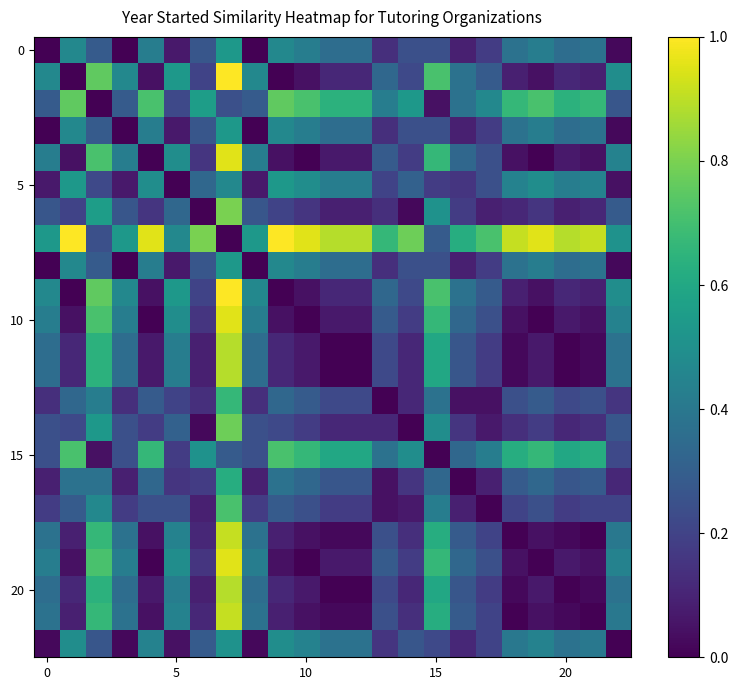

Count the number of data series in this chart.

23